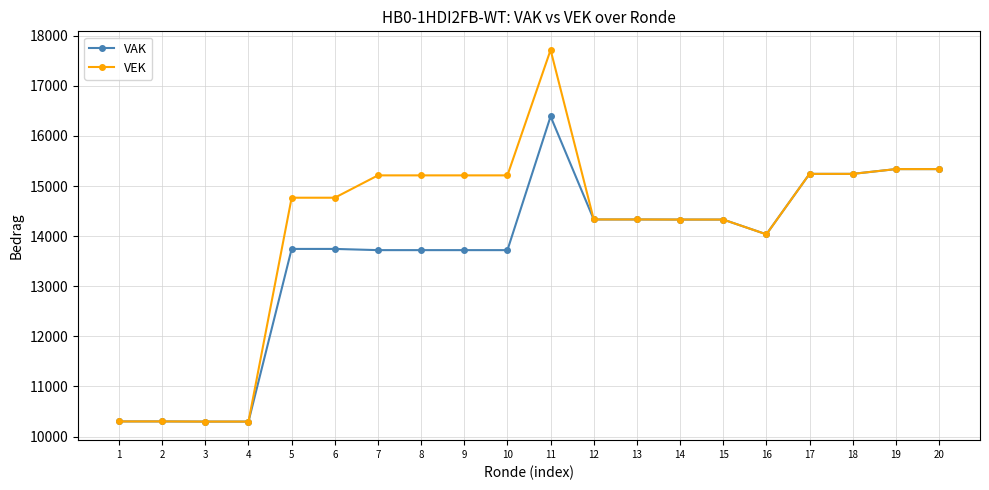

What is the value of the VAK point at the 10th from the left?

13721